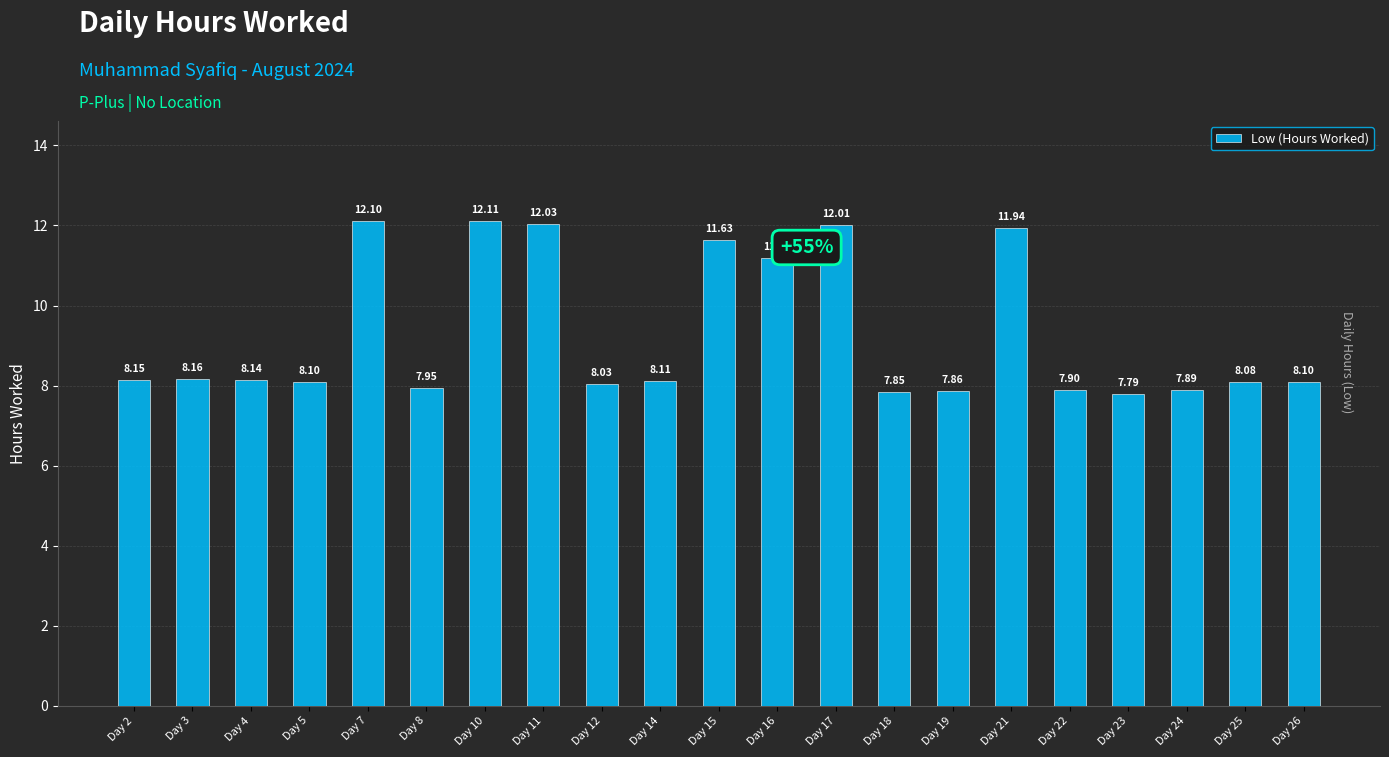

Does the chart contain stacked bars?

No